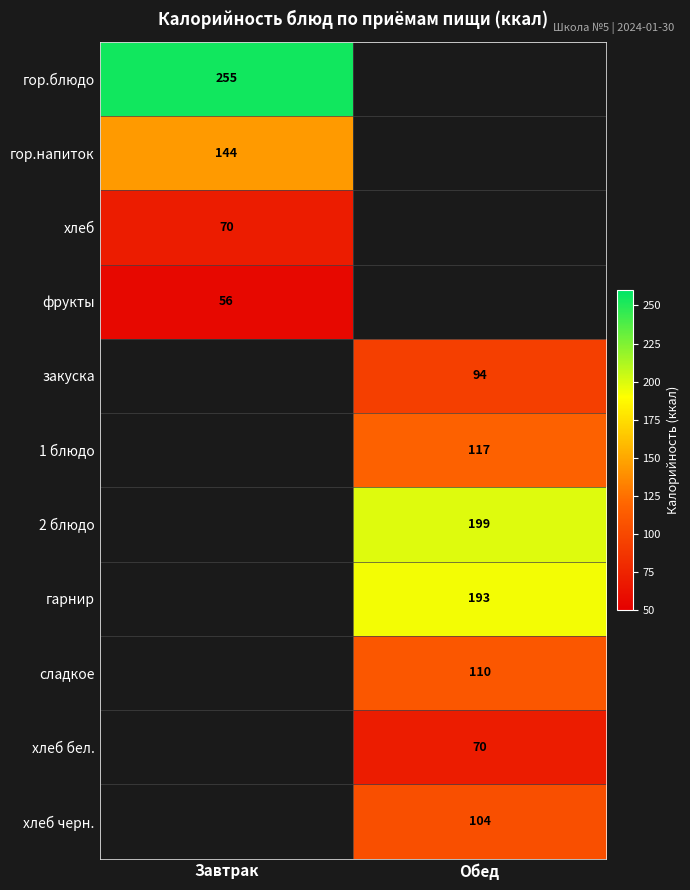

At how many categories does at least one series exceed 95?

2